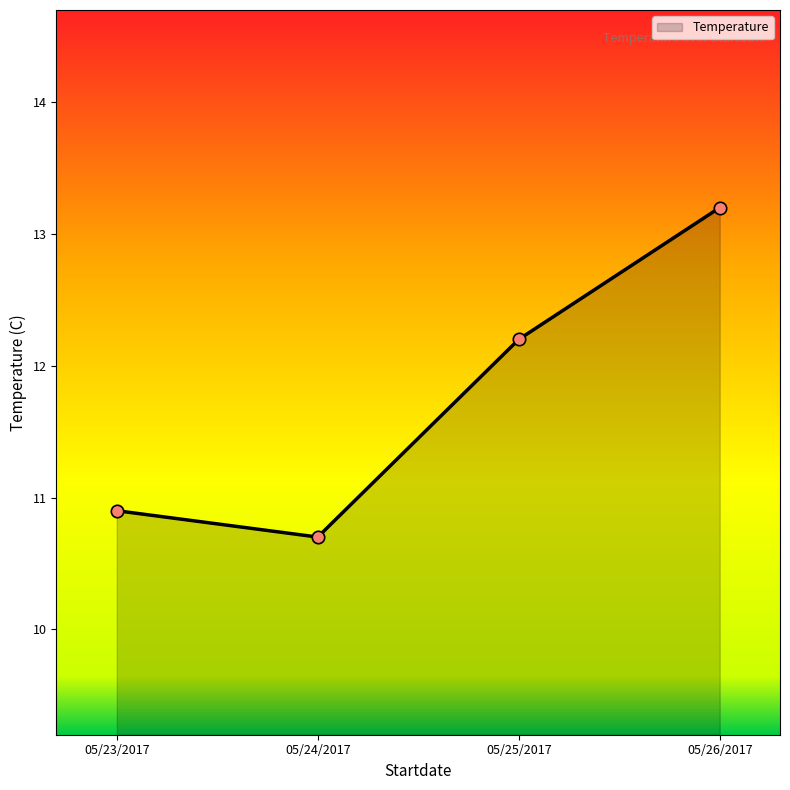

What is the change in value from 05/24/2017 to 05/25/2017?

+1.5